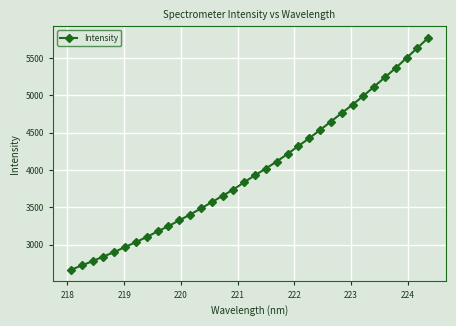

What is the greatest value displayed?

5768.7